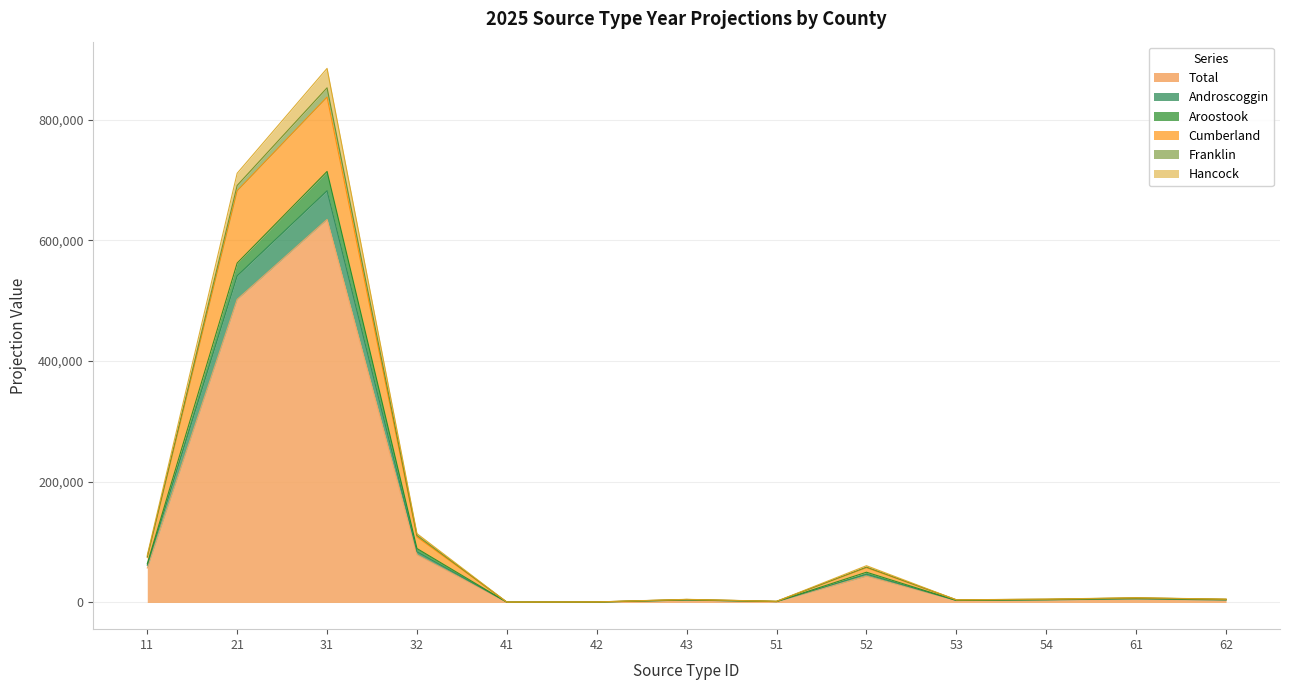

Count the number of categories in the chart.

13